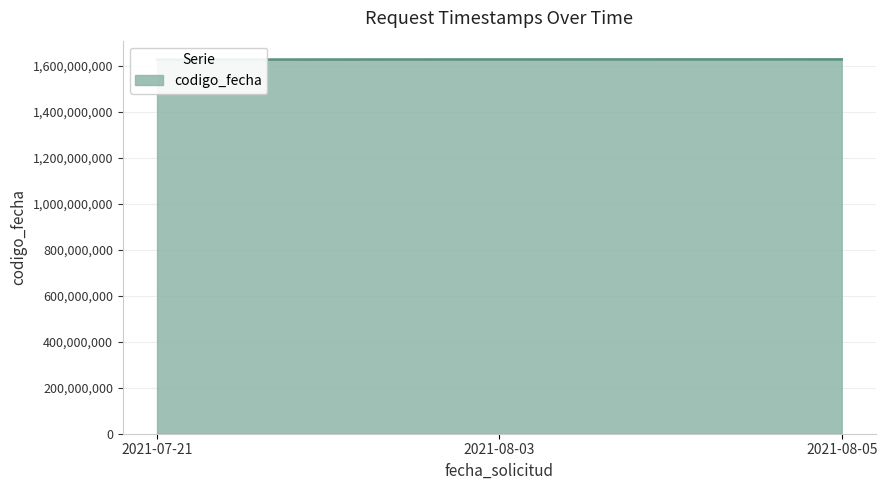

What is the difference between the values at 2021-08-05 and 2021-07-21?

872585